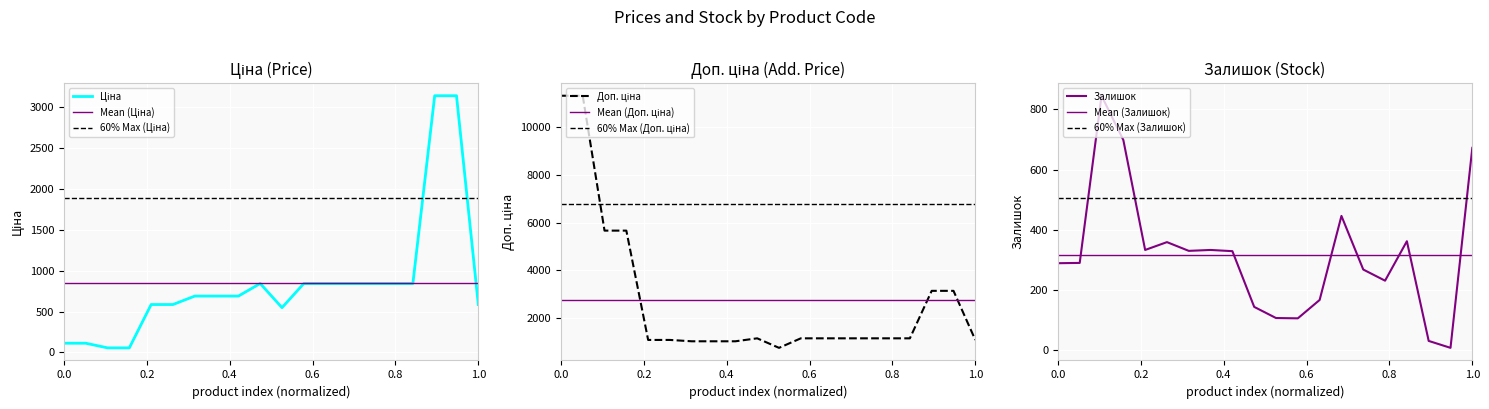

What is the minimum value shown in the chart?

8.0